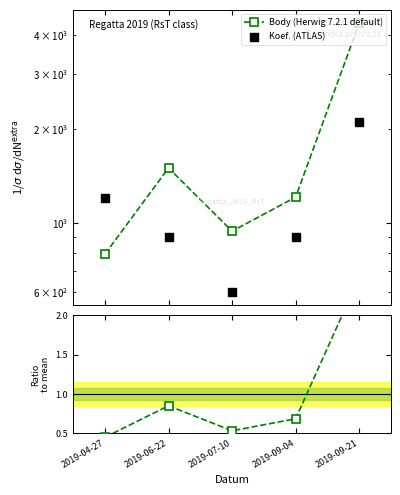

At which category is the sum across all series the highest?

2019-09-21